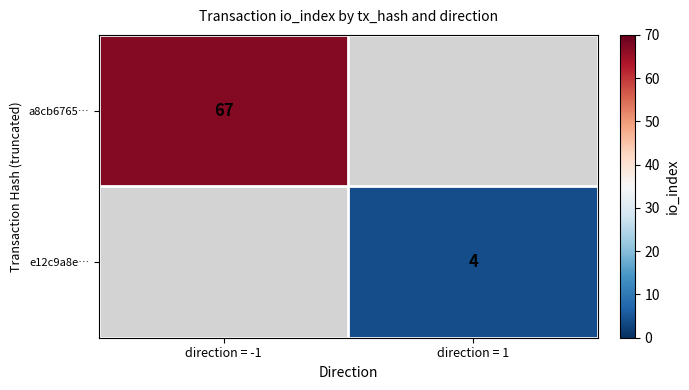

What is the minimum value shown in the chart?

4.0